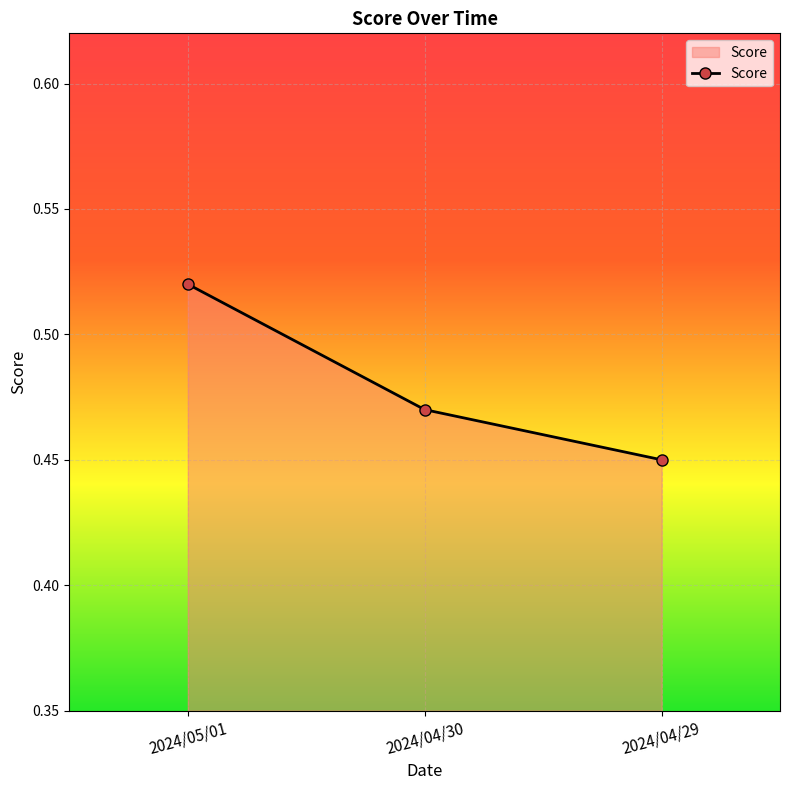

The value at 2024/04/29 is 0.2. True or false?

False